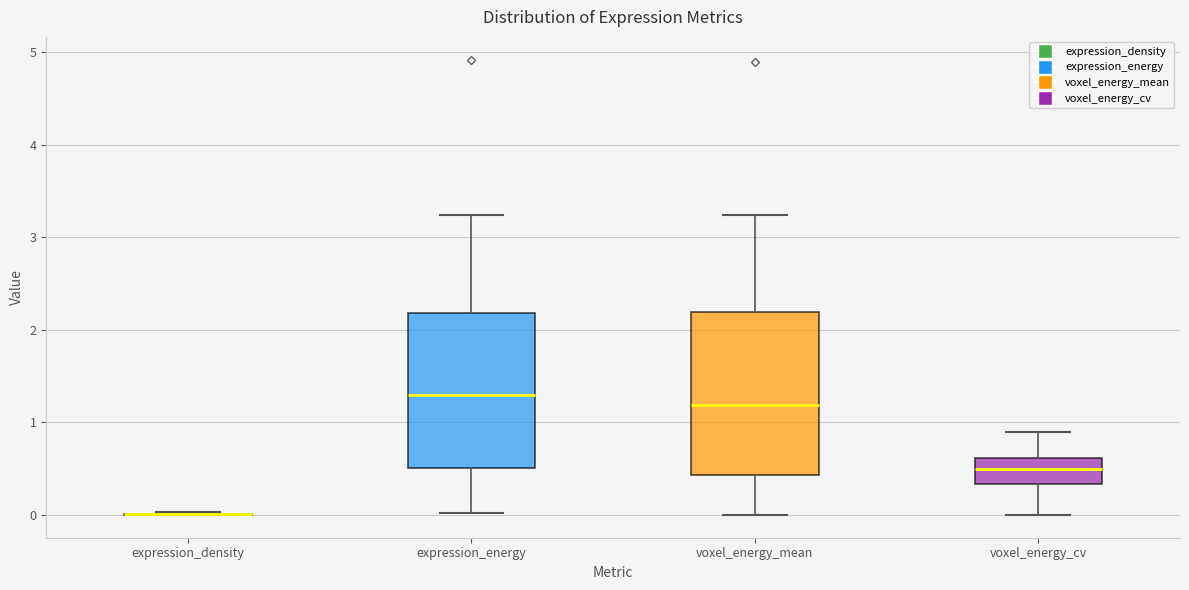

Reading left to right, transcribe this box plot: for each box, give where its median line is, the range the box spans, and where its two whiskers end, as read against the y-axis. The values are not printed on the chart, so give them approximately, as read against the axis.

expression_density: box collapsed to a line at 0.0, whiskers 0.0 to 0.0
expression_energy: median 1.3, box 0.5 to 2.2, whiskers 0.0 to 3.2
voxel_energy_mean: median 1.2, box 0.4 to 2.2, whiskers 0.0 to 3.2
voxel_energy_cv: median 0.5, box 0.3 to 0.6, whiskers 0.0 to 0.9